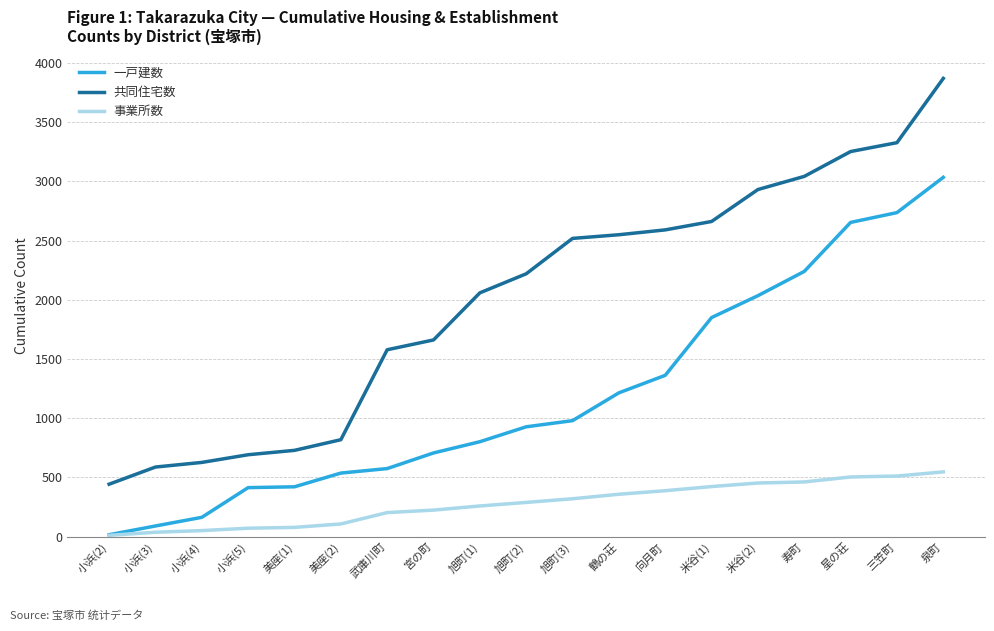

Where is 一戸建数 nearest to the value 1525?

向月町